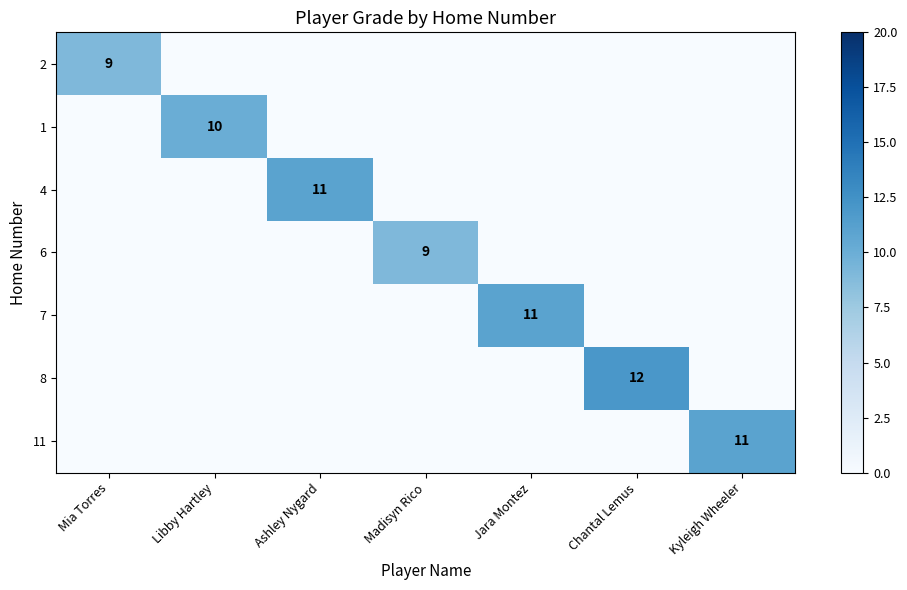

Is it true that 2 equals 9 at Mia Torres?

True